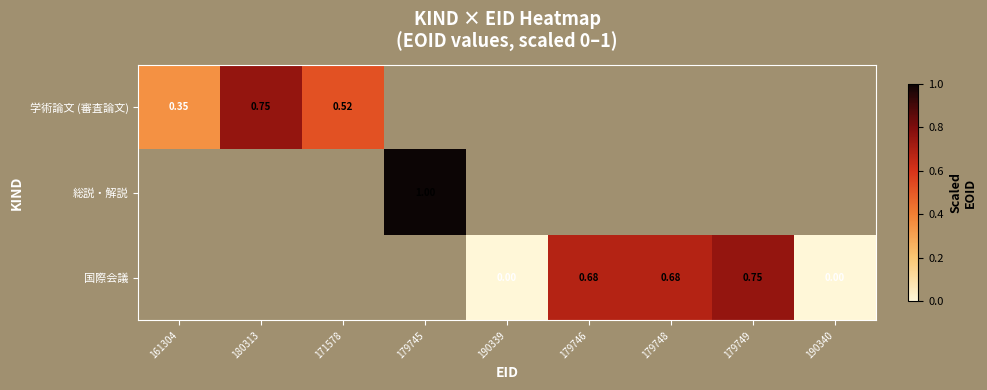

Which category has the highest value in the 学術論文 (審査論文) series?

180313